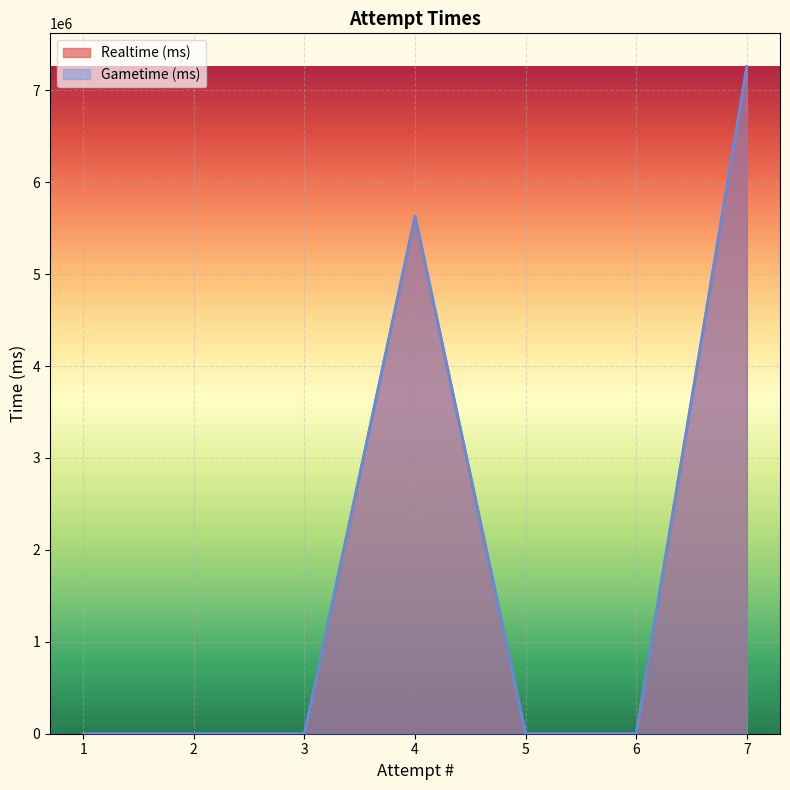

True or false: Gametime (ms) and Realtime (ms) cross at least once.

False